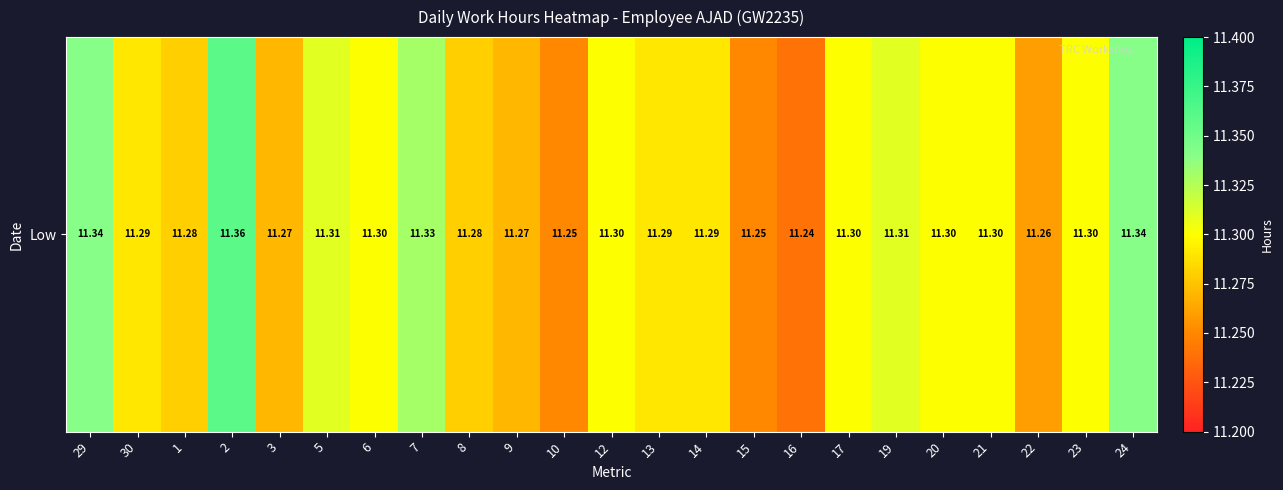

The value at 1 is 11.3. True or false?

True